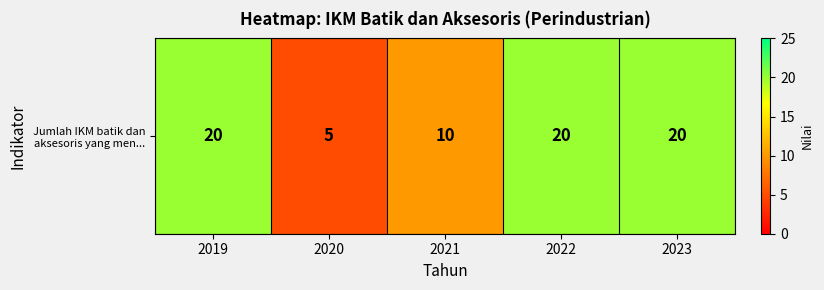

Where is the data nearest to the value 12?

2021